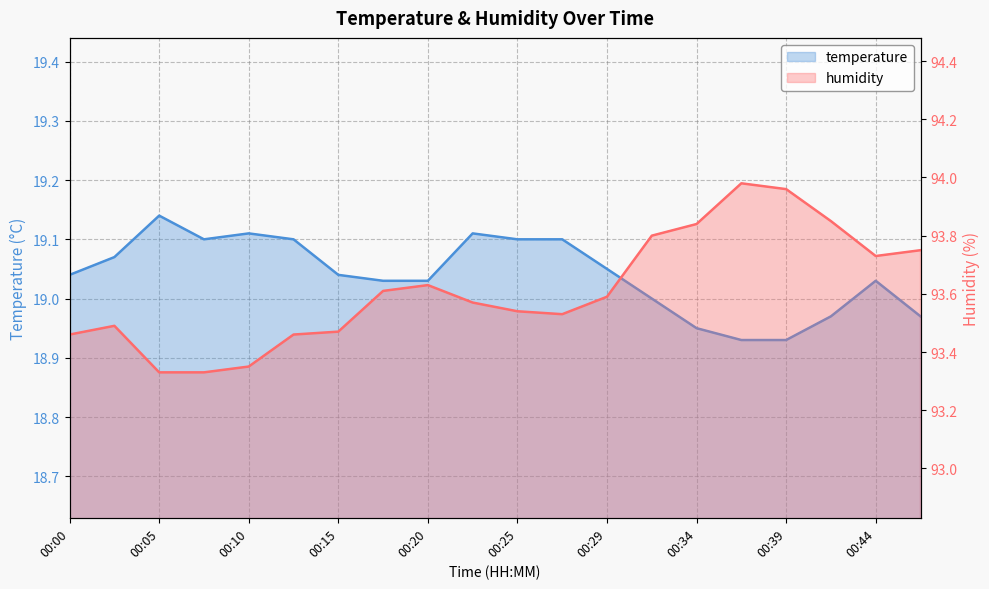

Which series has the largest total across all categories?

humidity